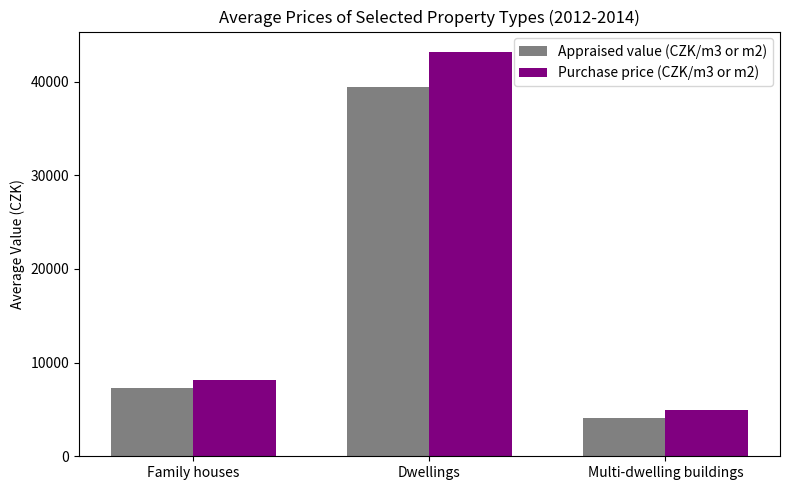

Reading right to left, list all the values displayed in this chart.

Appraised value (CZK/m3 or m2): 4039	39443	7280
Purchase price (CZK/m3 or m2): 4892	43190	8124